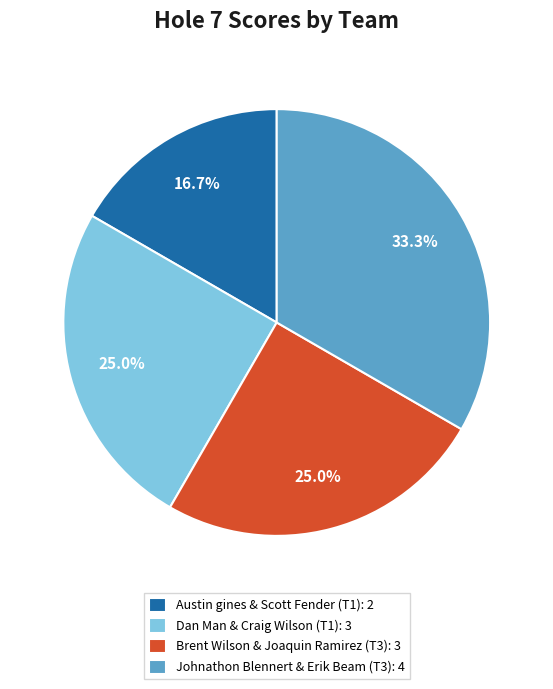

Is the sum of Dan Man & Craig Wilson (T1) and Austin gines & Scott Fender (T1) greater than half?

No